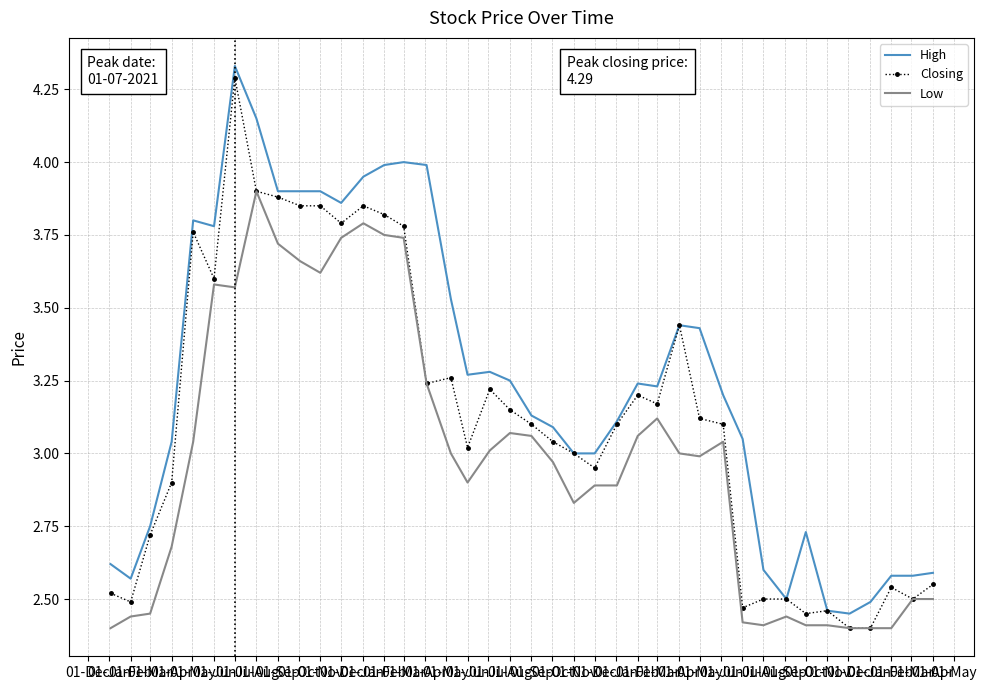

Which series has the largest total across all categories?

High